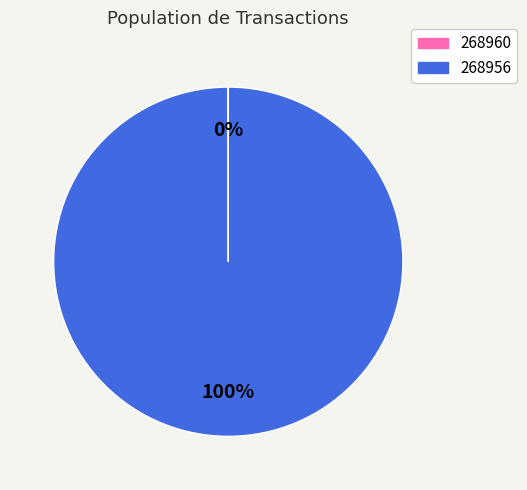

Does 268956 account for over 50% of the chart?

Yes